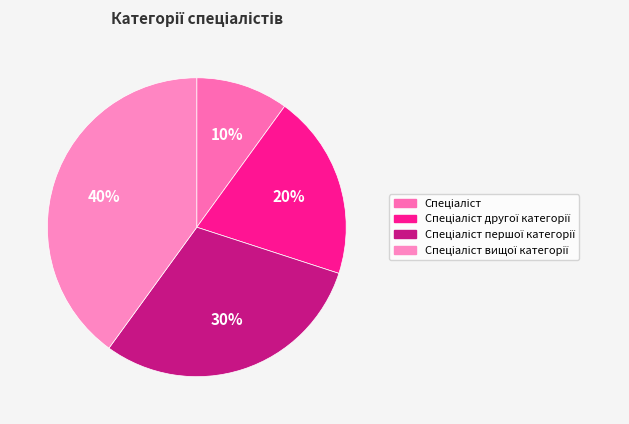

To the nearest percent, what portion does Спеціаліст вищої категорії represent?

40%